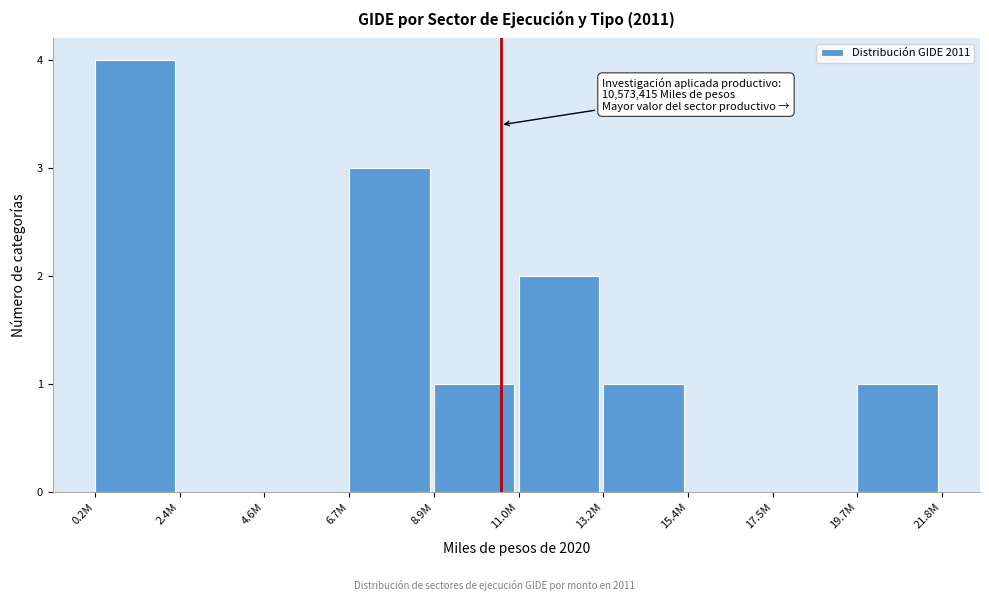

Reading left to right, transcribe all the data shown in this chart.

0.2M=4	2.4M=0	4.6M=0	6.7M=3	8.9M=1	11.0M=2	13.2M=1	15.4M=0	17.5M=0	19.7M=1